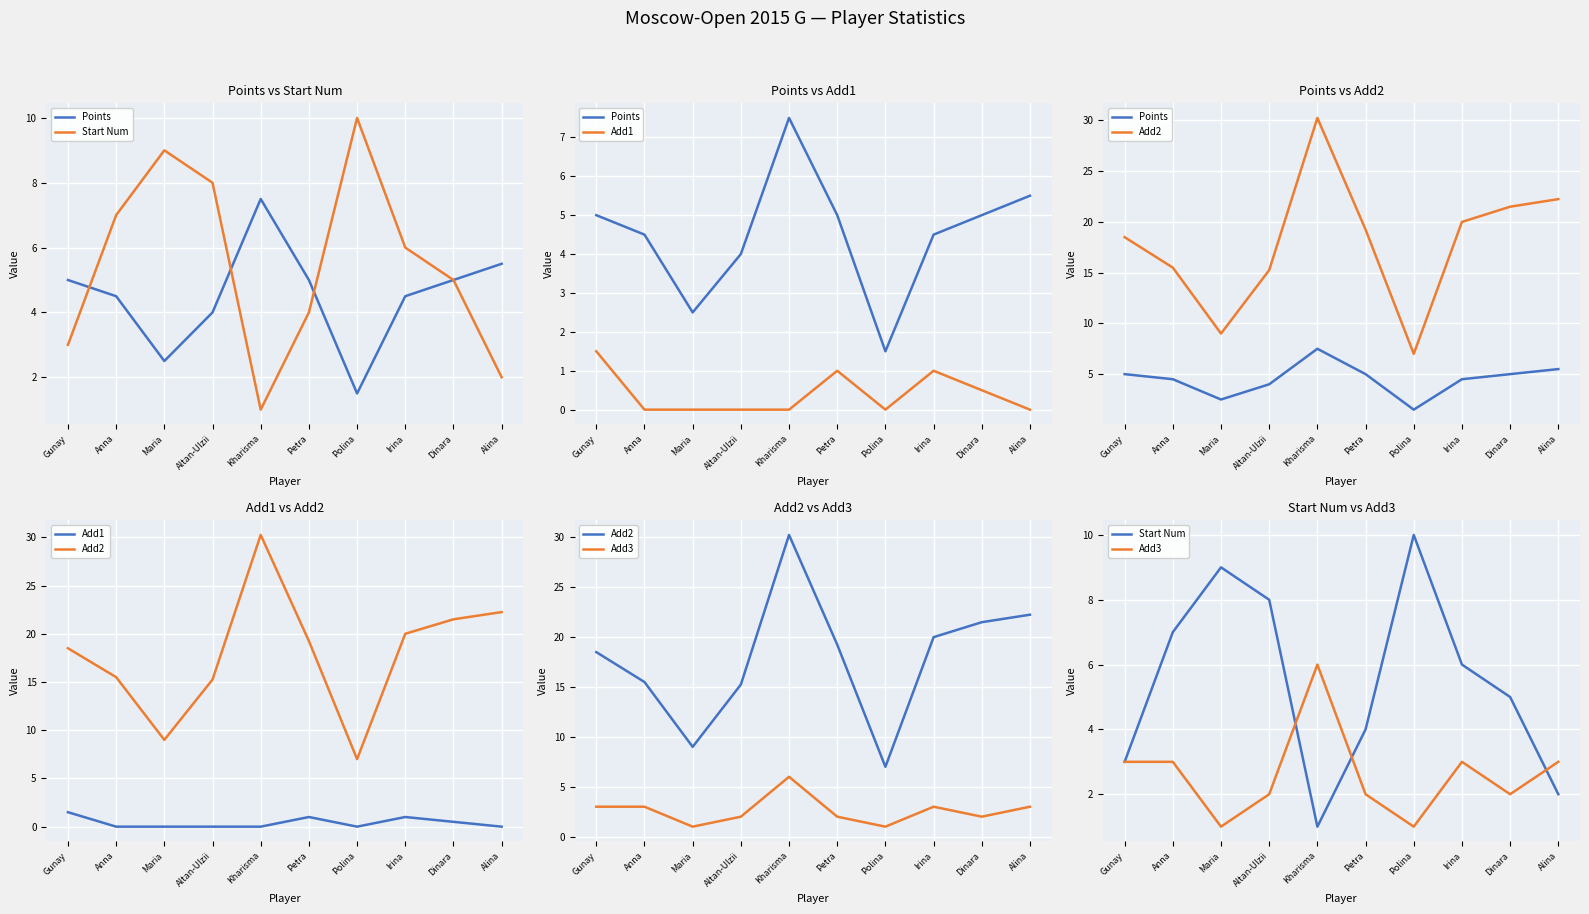

Rank the series by their maximum value, from highest to lowest.

Add2, Start Num, Points, Add3, Add1